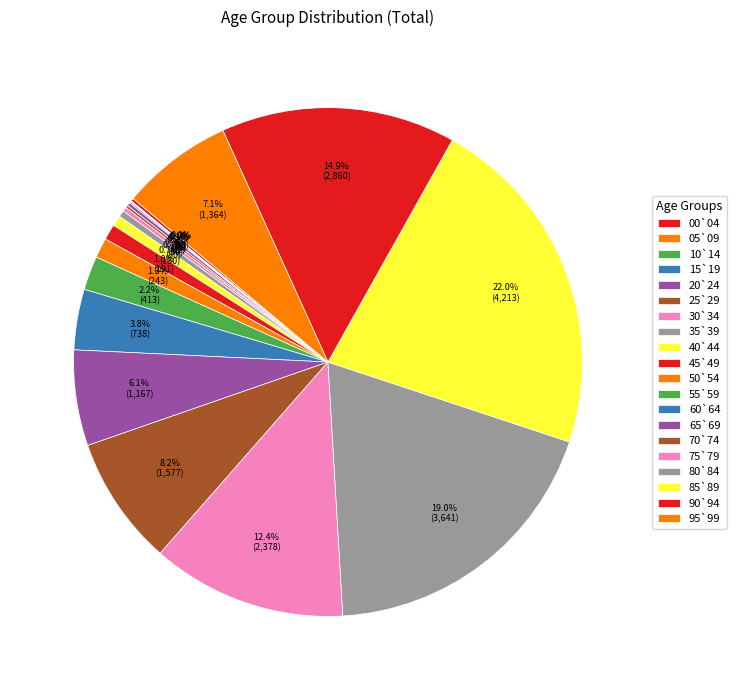

How many slices are in this pie chart?

20